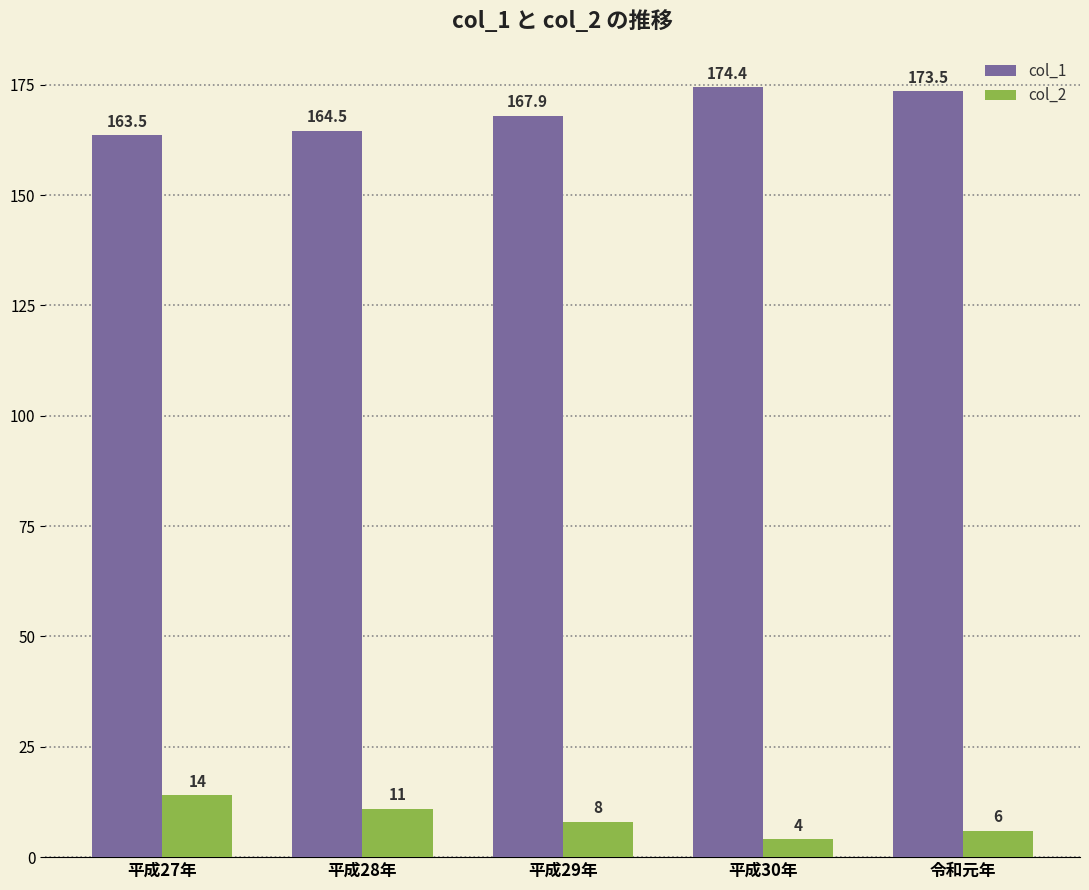

The value of col_1 at 平成27年 is 105.5. True or false?

False